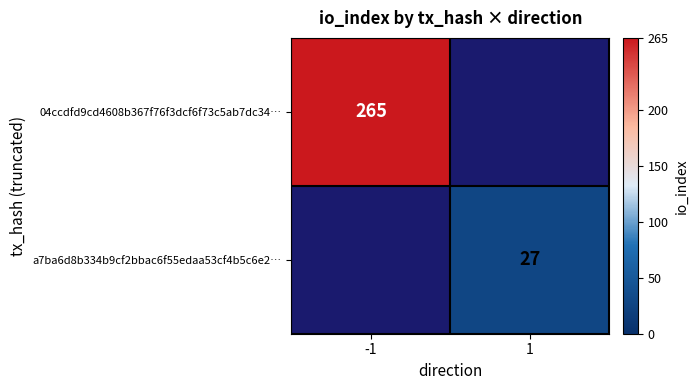

True or false: a7ba6d8b334b9cf2bbac6f55edaa53cf4b5c6e2… has a value of 12 at 1.

False